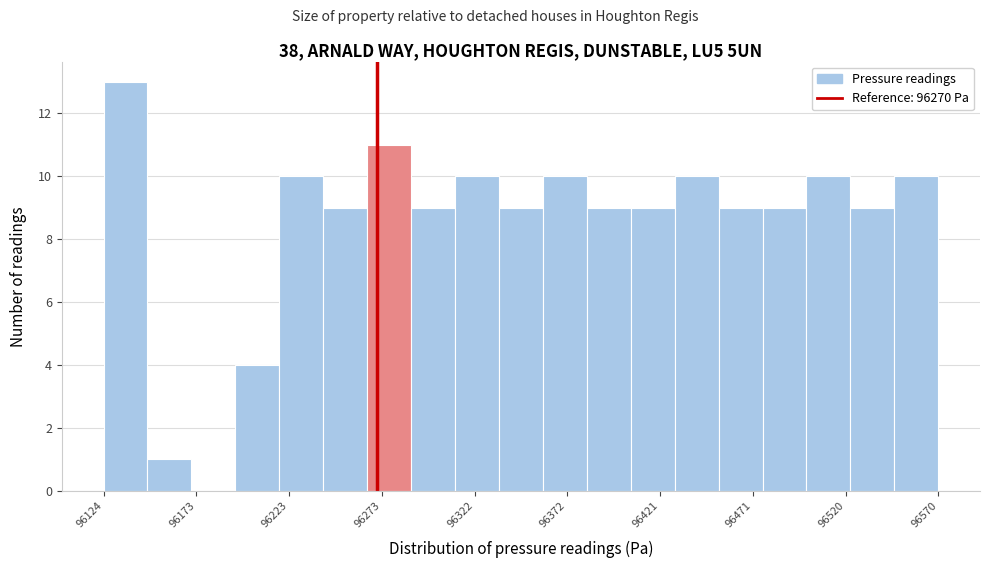

Reading left to right, list every bar in this chart as the range it spans on the x-axis followed by its height. Neither the bar edges nor the heights are printed on the chart, so give them approximately, as read against the axes.

96125 to 96145: 13
96145 to 96170: 1
96170 to 96195: 0
96195 to 96220: 4
96220 to 96240: 10
96240 to 96265: 9
96265 to 96290: 11
96290 to 96310: 9
96310 to 96335: 10
96335 to 96360: 9
96360 to 96380: 10
96380 to 96405: 9
96405 to 96430: 9
96430 to 96455: 10
96455 to 96475: 9
96475 to 96500: 9
96500 to 96525: 10
96525 to 96545: 9
96545 to 96570: 10